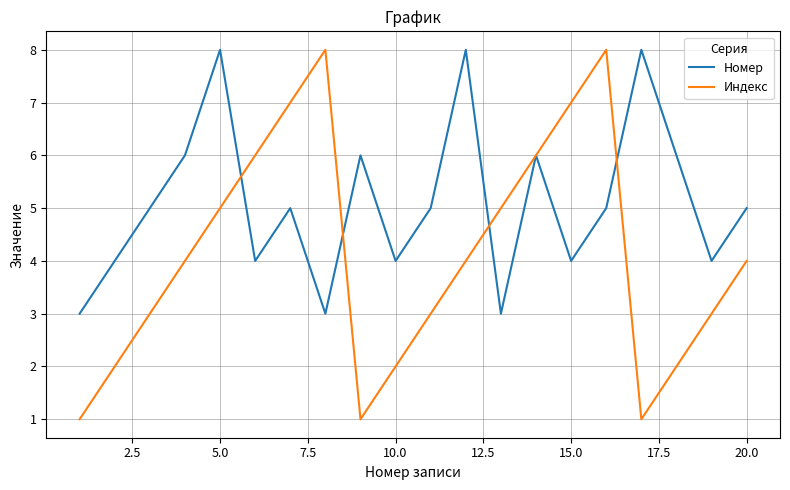

Which series has the widest spread of values?

Индекс